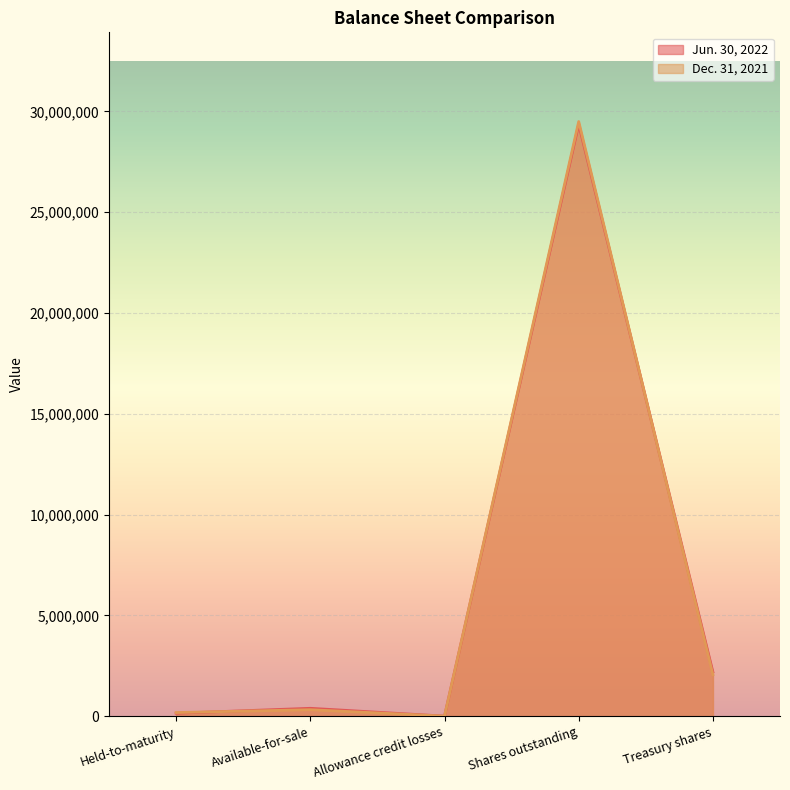

What is the difference between the maximum and minimum values in the Jun. 30, 2022 series?

29364083